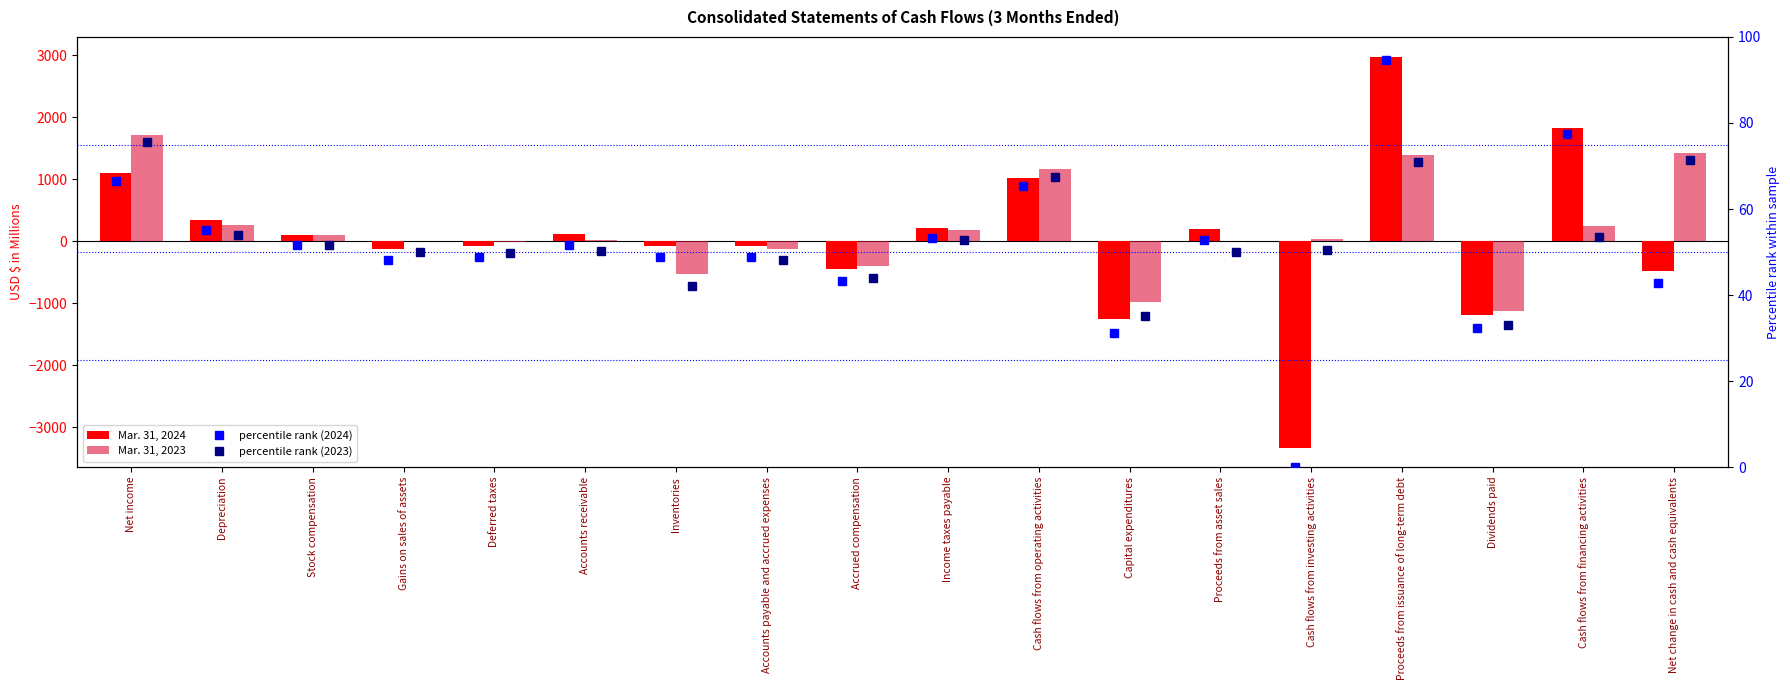

List the series in order of their peak value, lowest first.

percentile rank (2023), percentile rank (2024), Mar. 31, 2023, Mar. 31, 2024